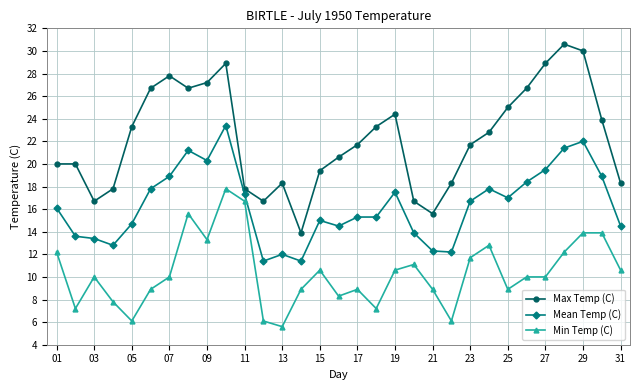

True or false: Max Temp (C) and Min Temp (C) intersect in this chart.

False